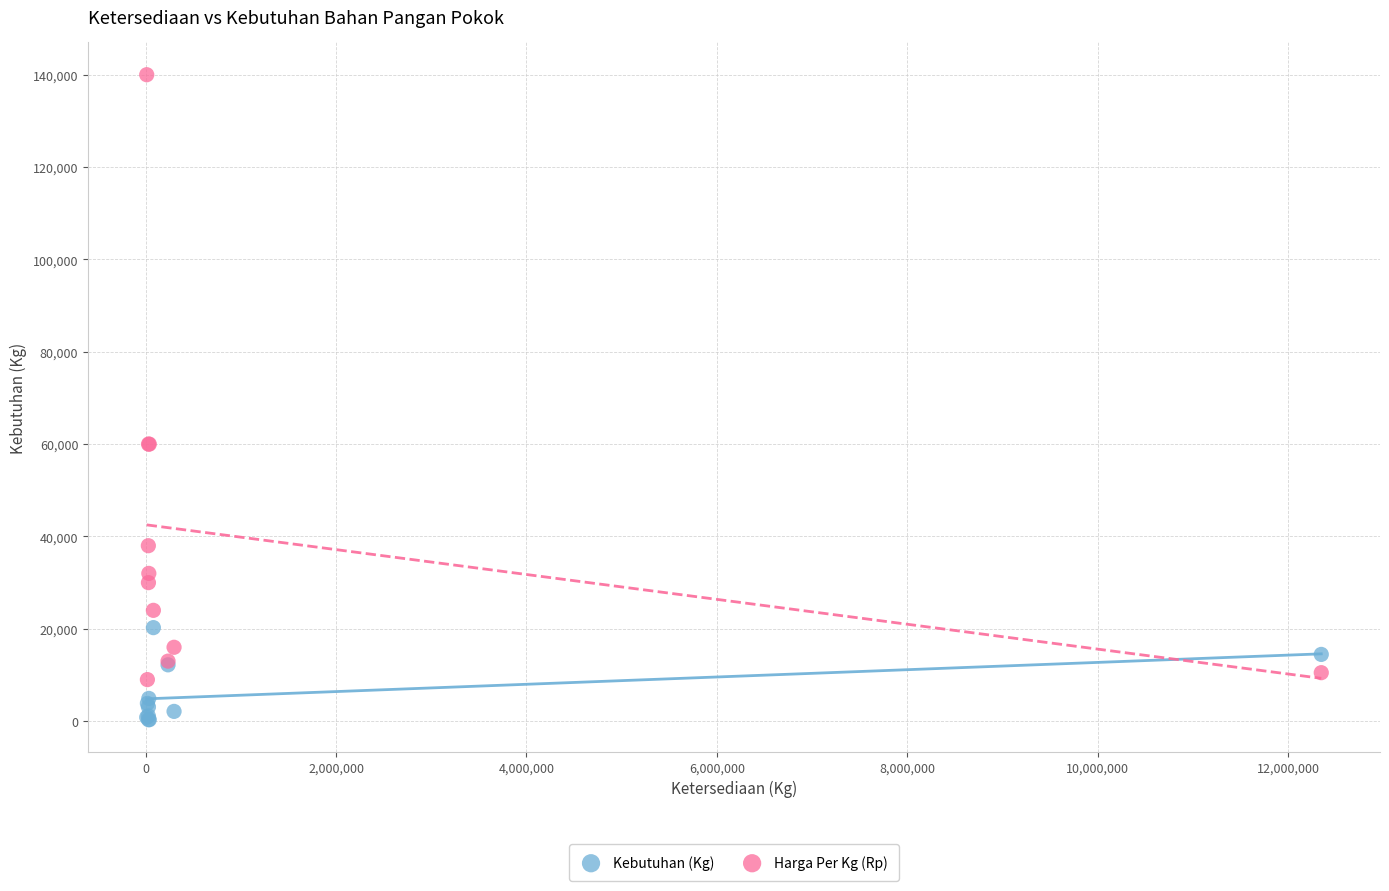

Which series has the largest Y range (max minus min)?

Harga Per Kg (Rp)